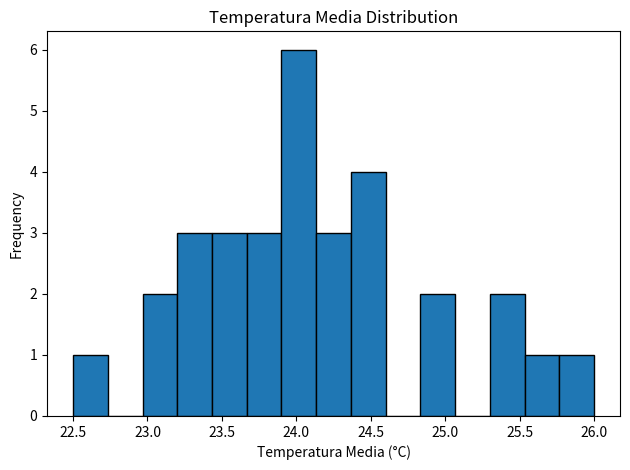

How tall is the bar that spans 23.45 to 23.65 on the x-axis? Neither the bar edges nor the heights are printed on the chart, so give them approximately, as read against the axes.

3